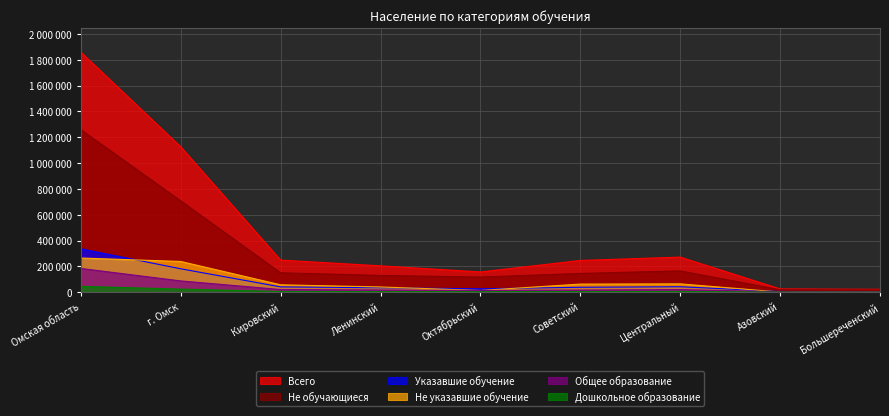

How many data points in Указавшие обучение are above 37860?

4